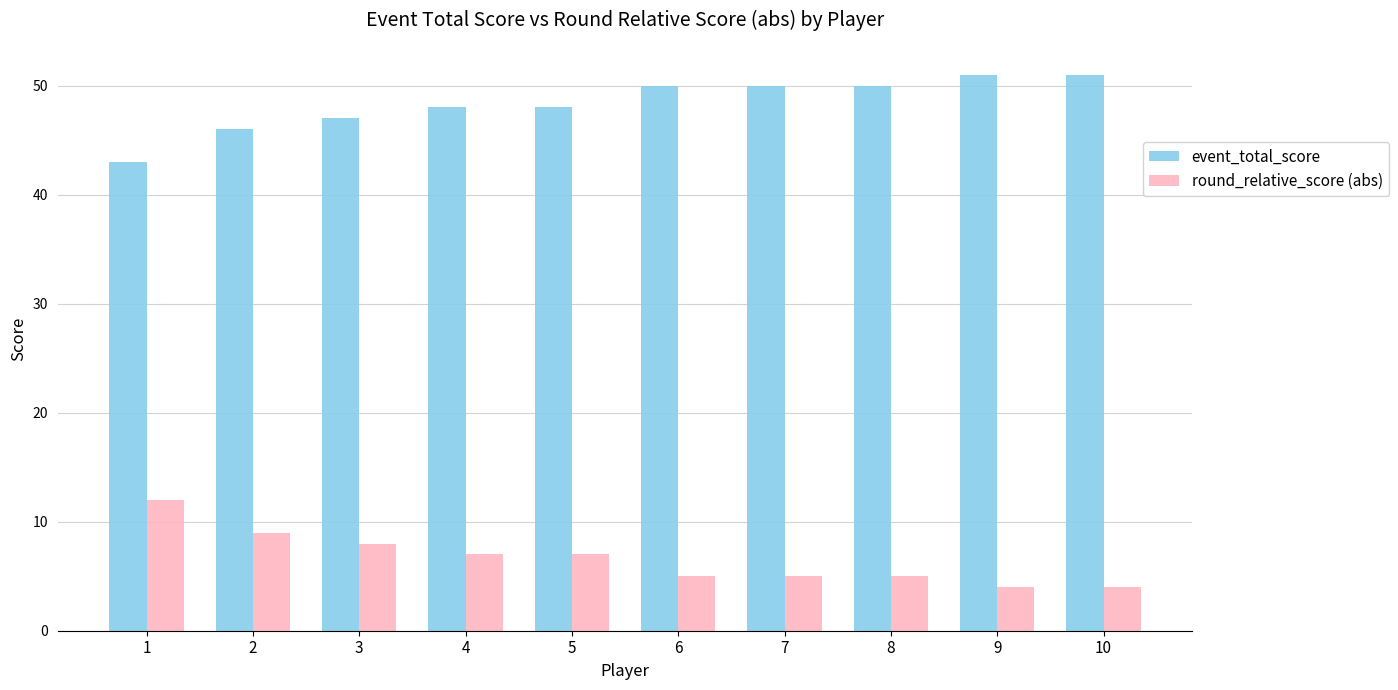

Is it true that event_total_score equals 50 at 6?

True